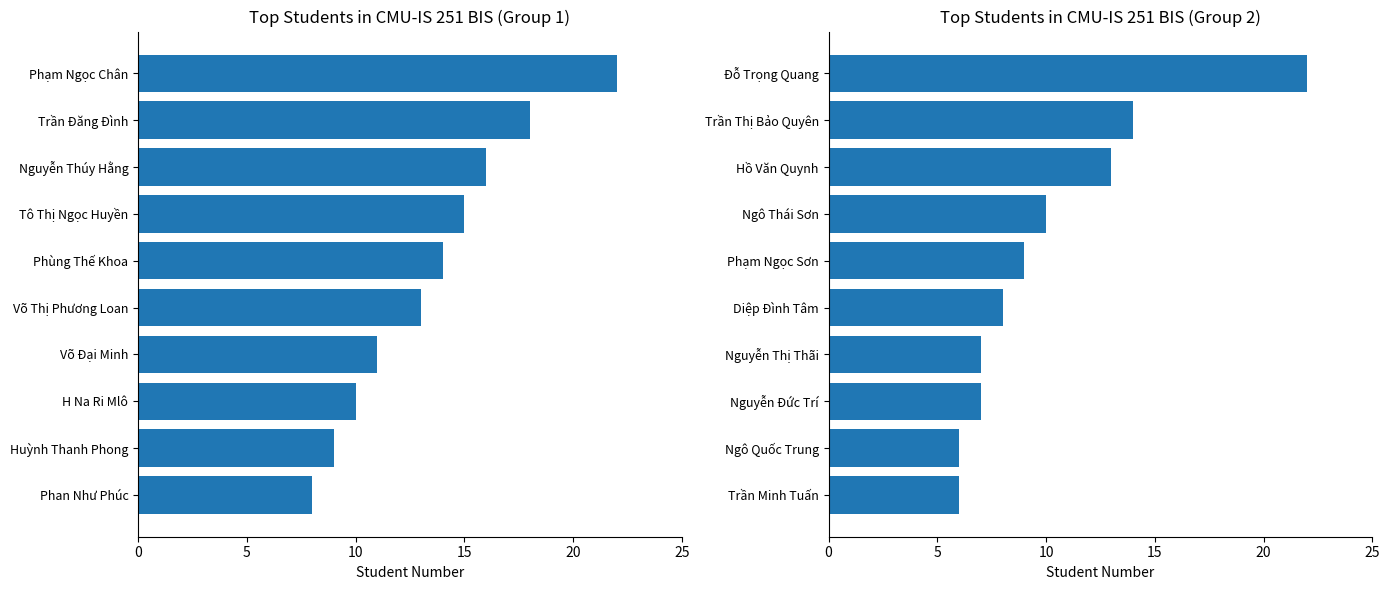

What is the label of the 8th bar from the right?

10